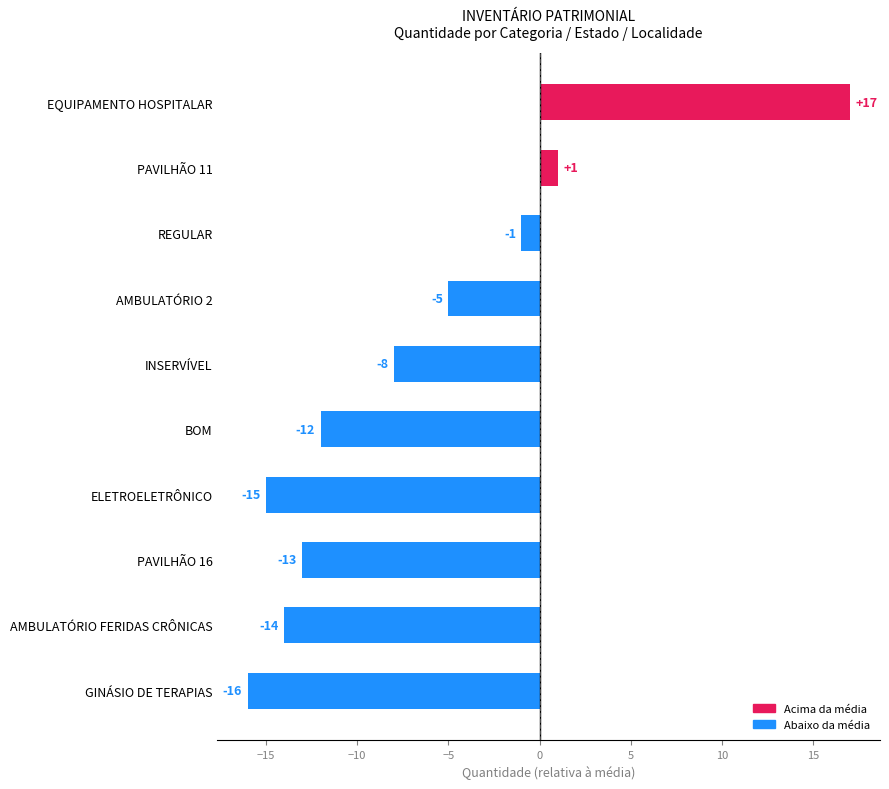

What position from the top is EQUIPAMENTO HOSPITALAR?

1